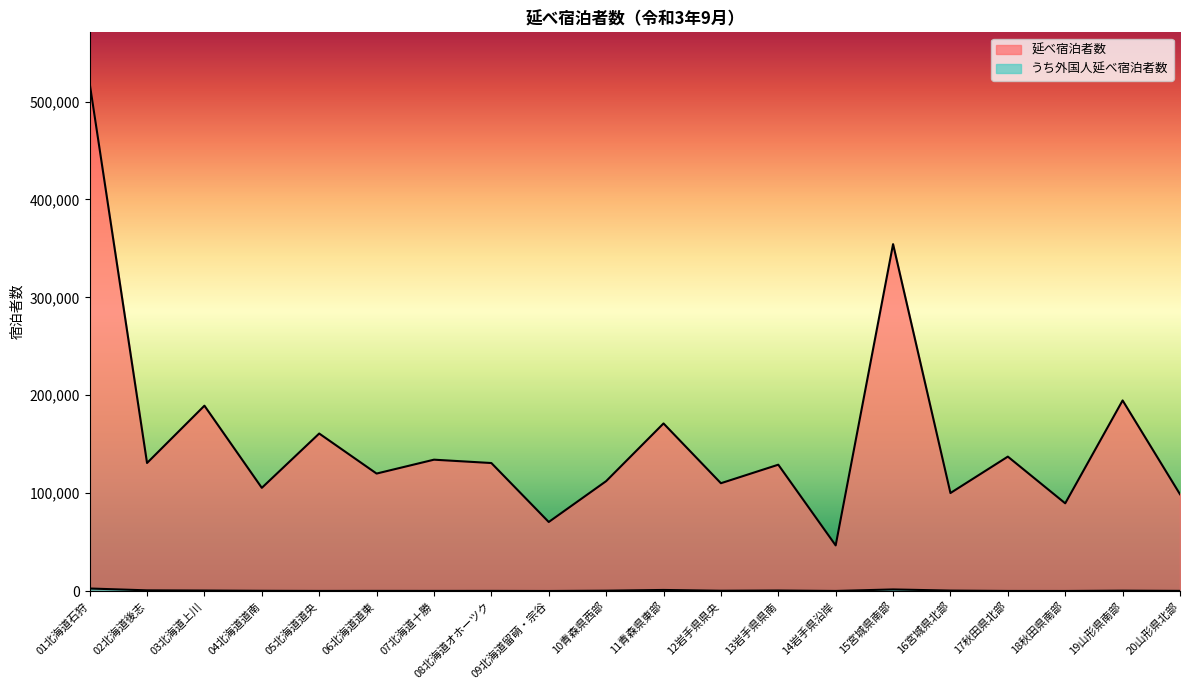

What value does the うち外国人延べ宿泊者数 series have at 02北海道後志, to the nearest 100?

700